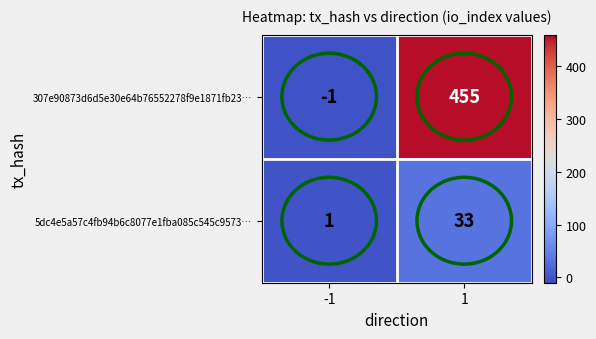

Which series has the largest range (max minus min)?

307e90873d6d5e30e64b76552278f9e1871fb23…